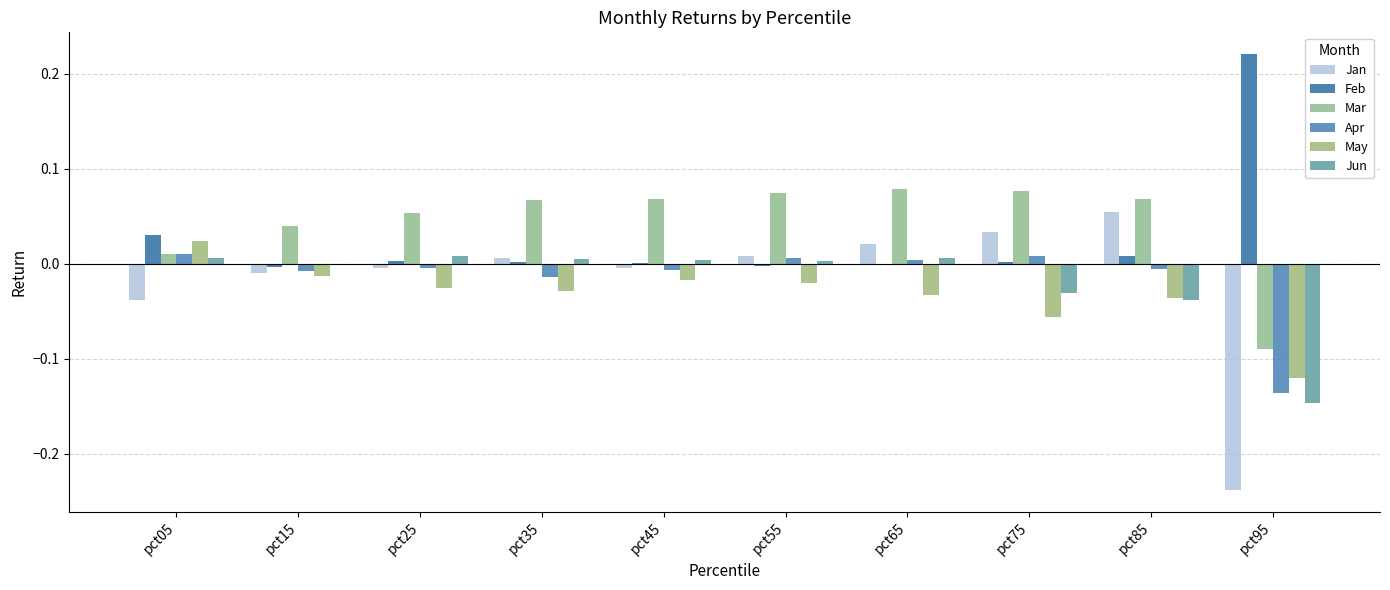

What are all the series names shown in the legend?

Jan, Feb, Mar, Apr, May, Jun